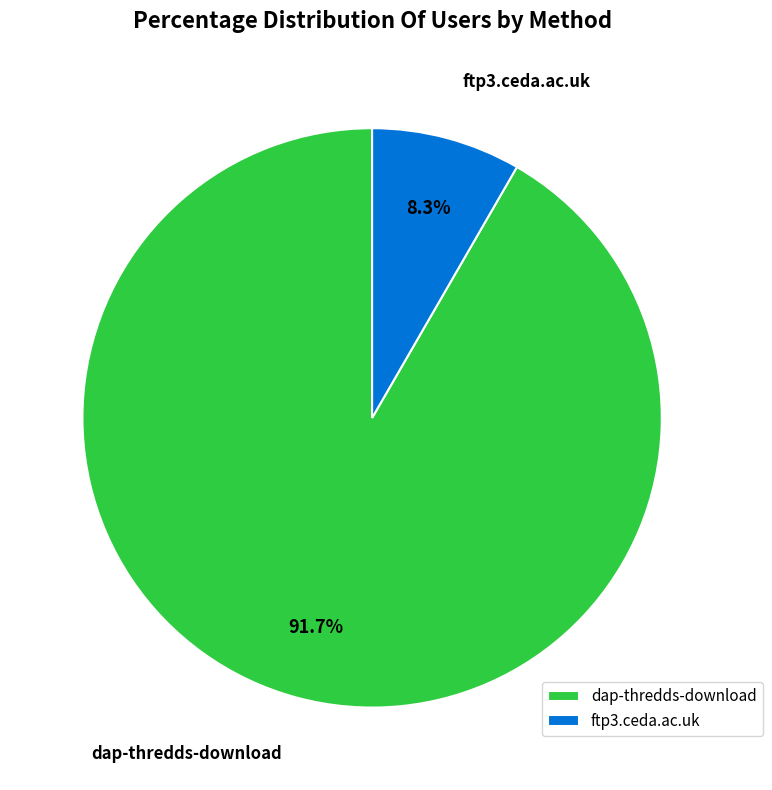

Which category accounts for the majority?

dap-thredds-download